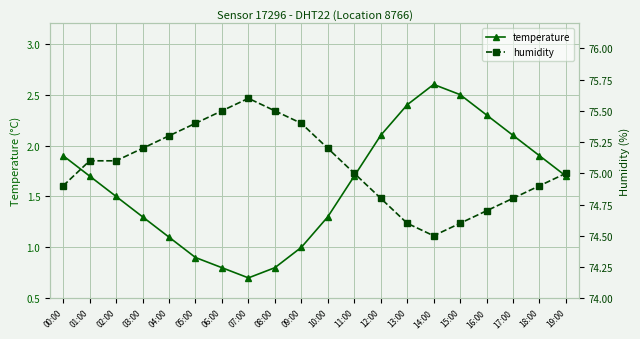

Reading right to left, extract all data points from this chart.

temperature: 19:00=1.7	18:00=1.9	17:00=2.1	16:00=2.3	15:00=2.5	14:00=2.6	13:00=2.4	12:00=2.1	11:00=1.7	10:00=1.3	09:00=1.0	08:00=0.8	07:00=0.7	06:00=0.8	05:00=0.9	04:00=1.1	03:00=1.3	02:00=1.5	01:00=1.7	00:00=1.9
humidity: 19:00=75.0	18:00=74.9	17:00=74.8	16:00=74.7	15:00=74.6	14:00=74.5	13:00=74.6	12:00=74.8	11:00=75.0	10:00=75.2	09:00=75.4	08:00=75.5	07:00=75.6	06:00=75.5	05:00=75.4	04:00=75.3	03:00=75.2	02:00=75.1	01:00=75.1	00:00=74.9